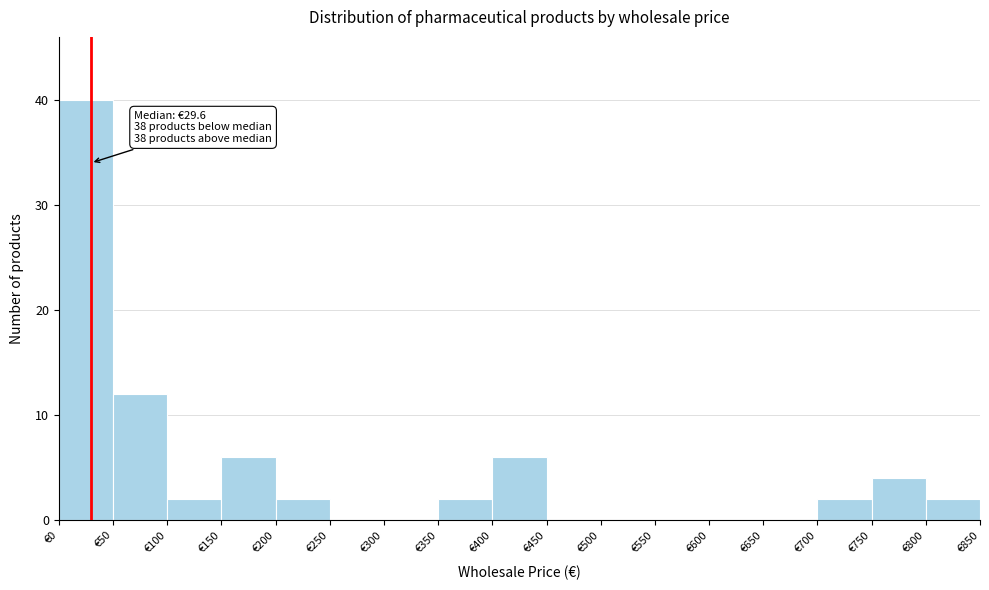

Over which range of the x-axis is the bar tallest?

0 to 50